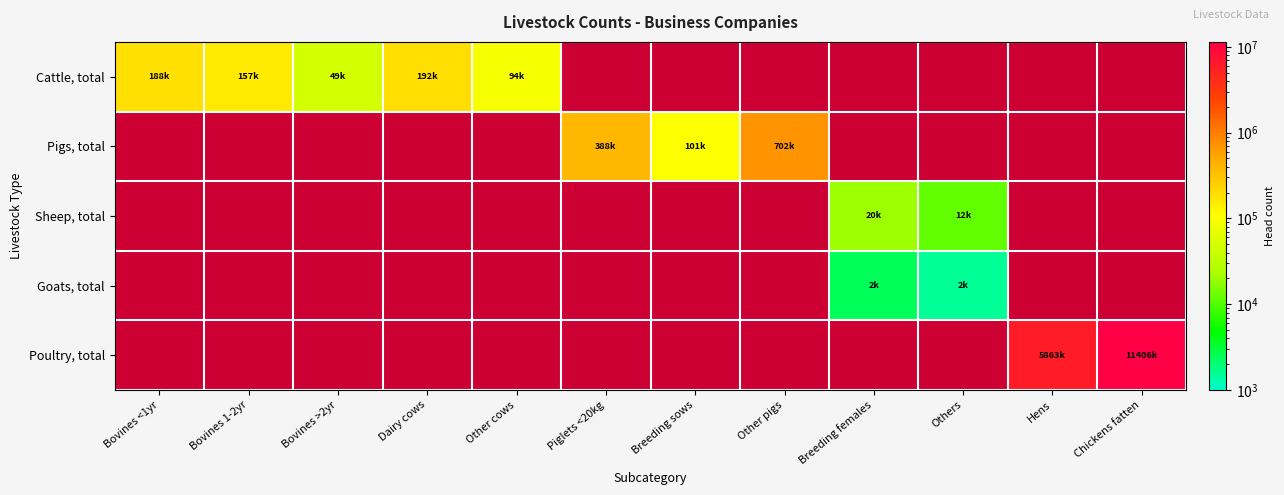

What is the minimum value shown in the chart?

1532.1